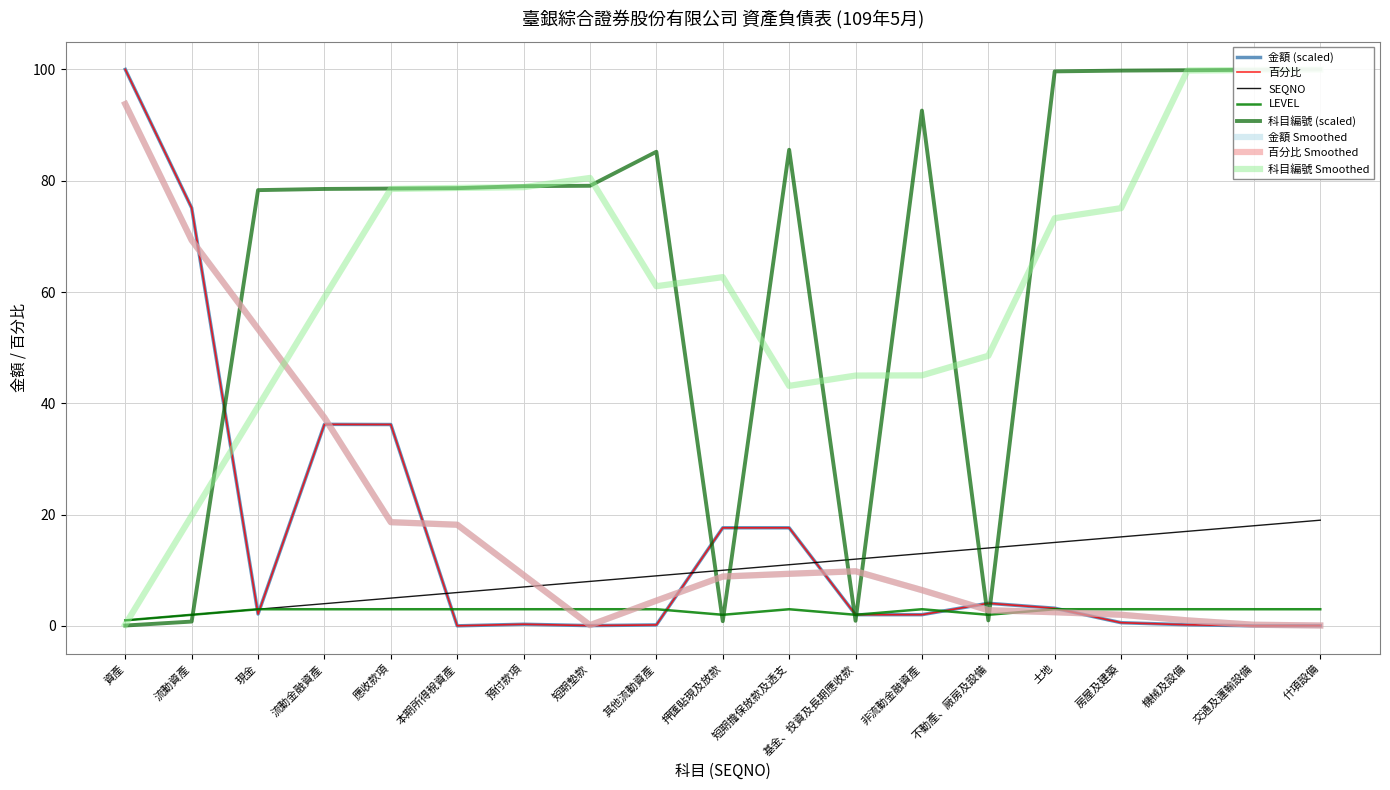

What is the sum of the 金額 values at 短期墊款 and 押匯貼現及放款?

17.7